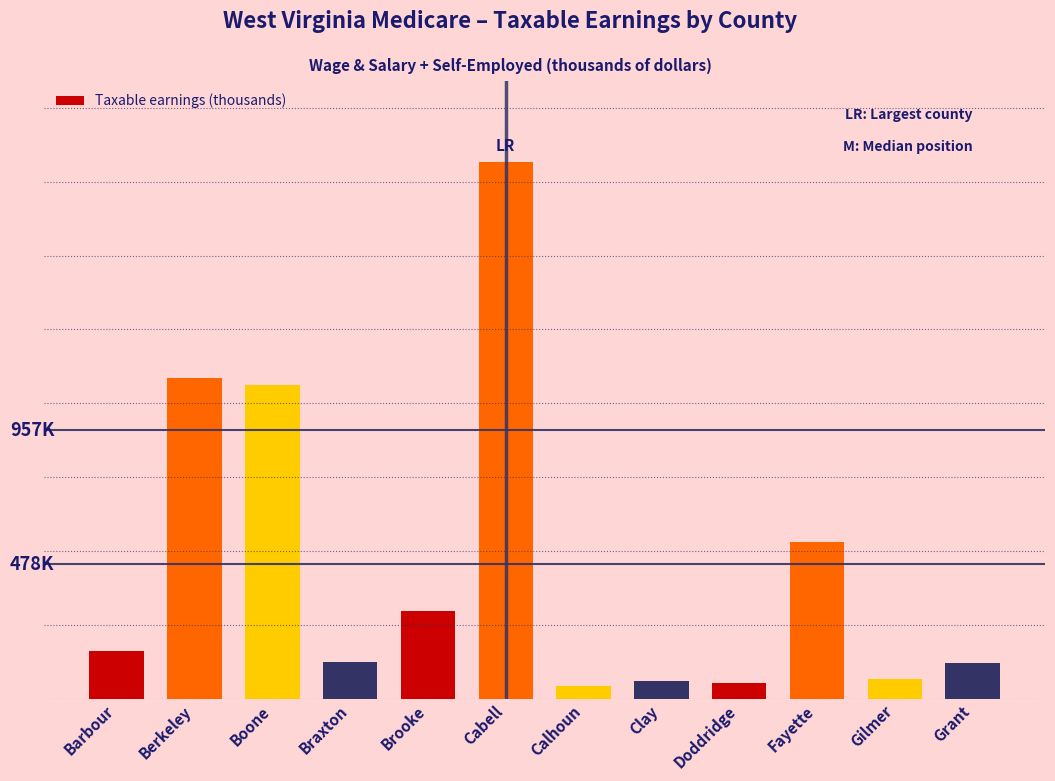

Are the bars horizontal?

No